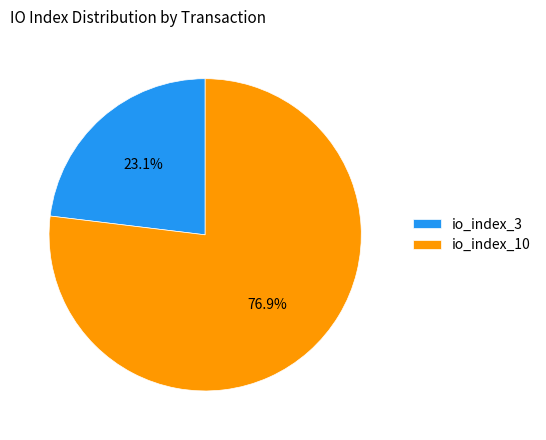

To the nearest percent, what portion does io_index_3 represent?

23%